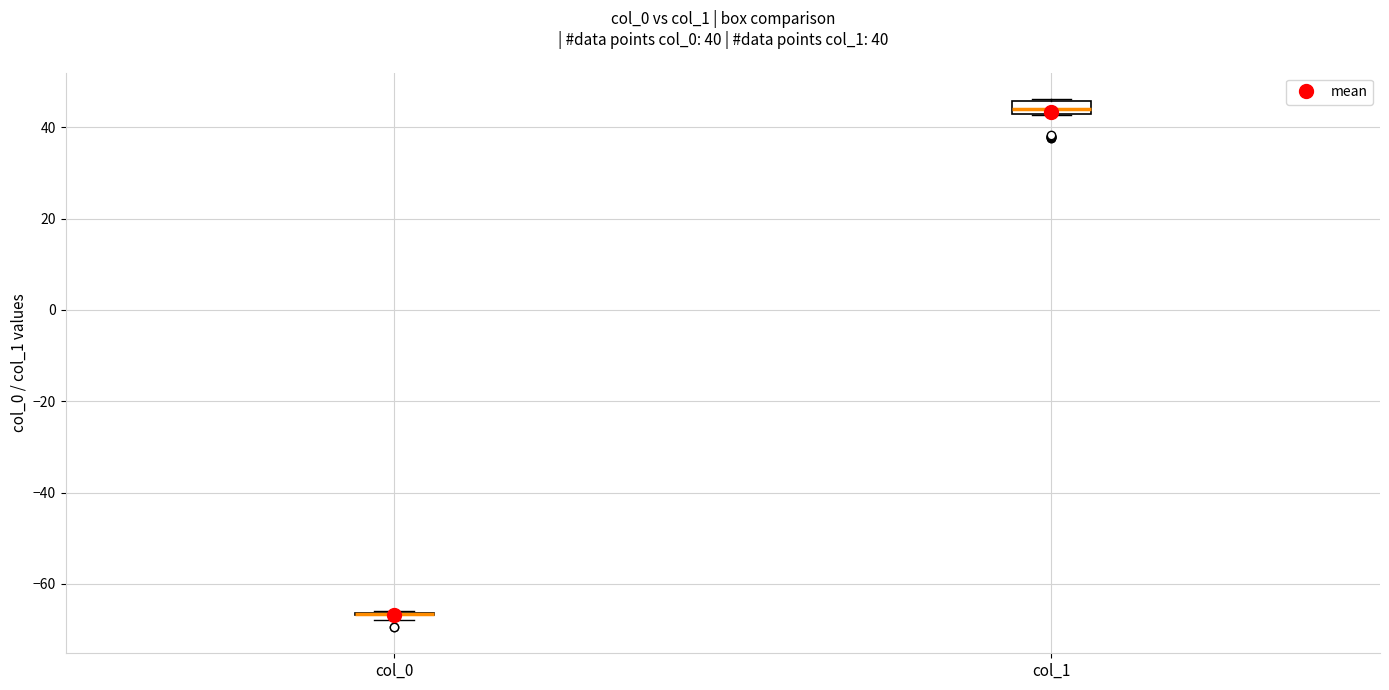

Comparing the boxes themselves (not the whiskers), which one is the tallest?

col_1